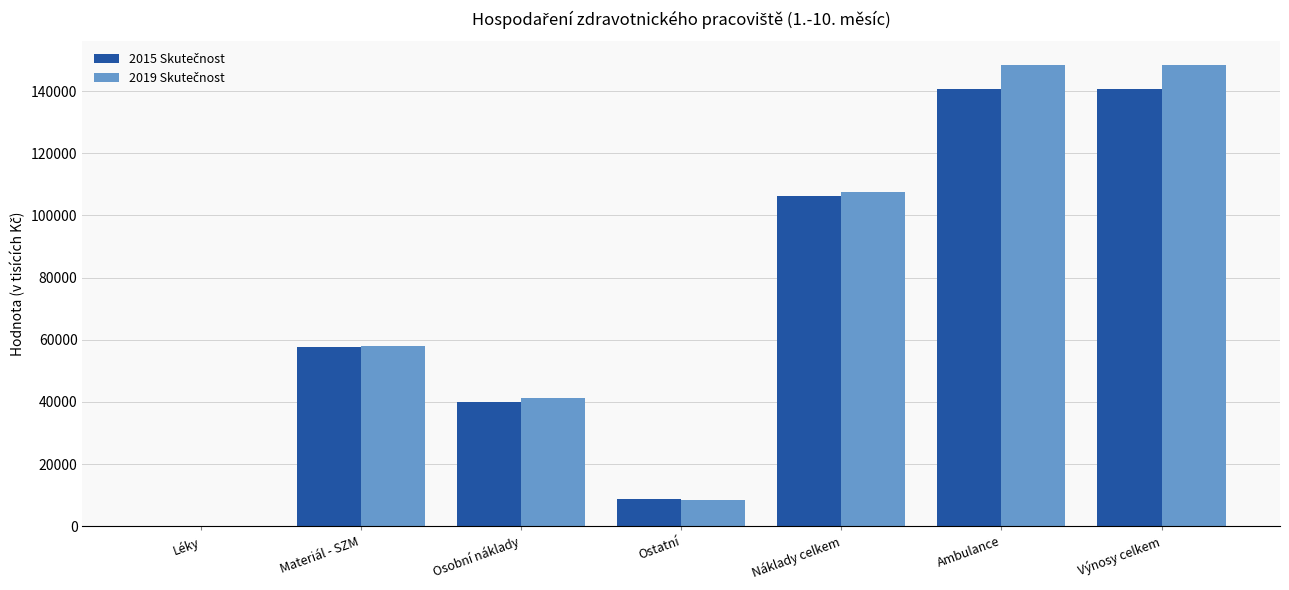

Which series changed the most between Materiál - SZM and Ostatní?

2019 Skutečnost